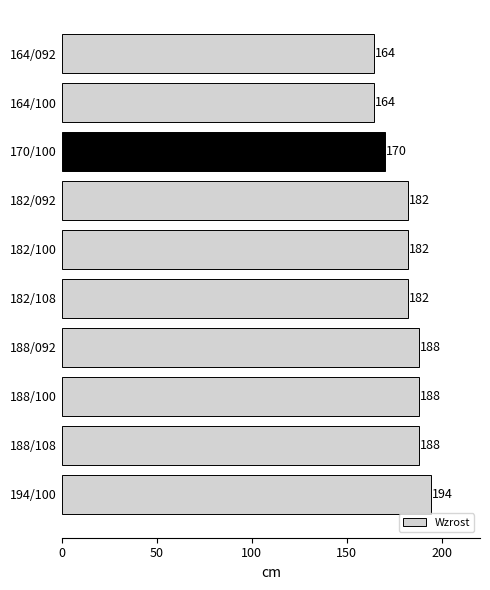

What is the ratio of the value at 182/100 to the value at 164/100?

1.1